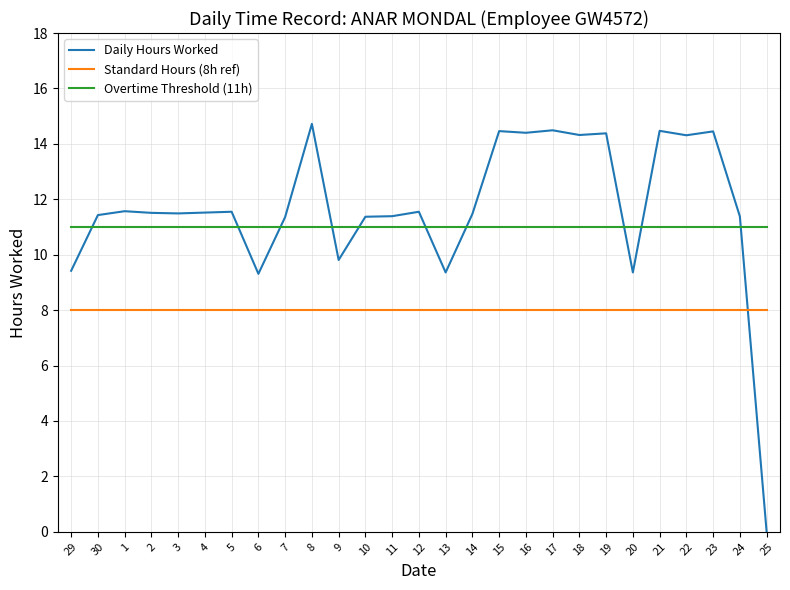

Is this an area chart (filled region under the line)?

No